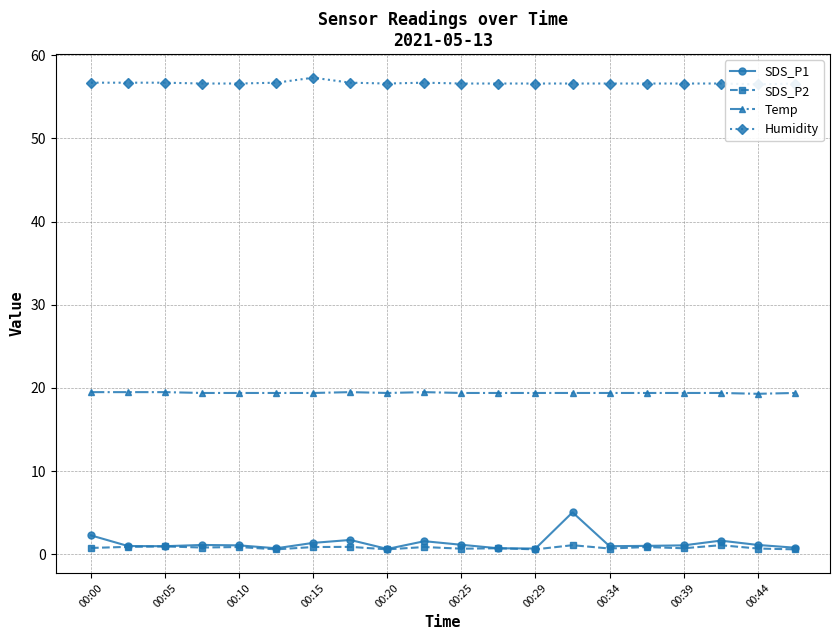

True or false: SDS_P2 and Temp intersect in this chart.

False